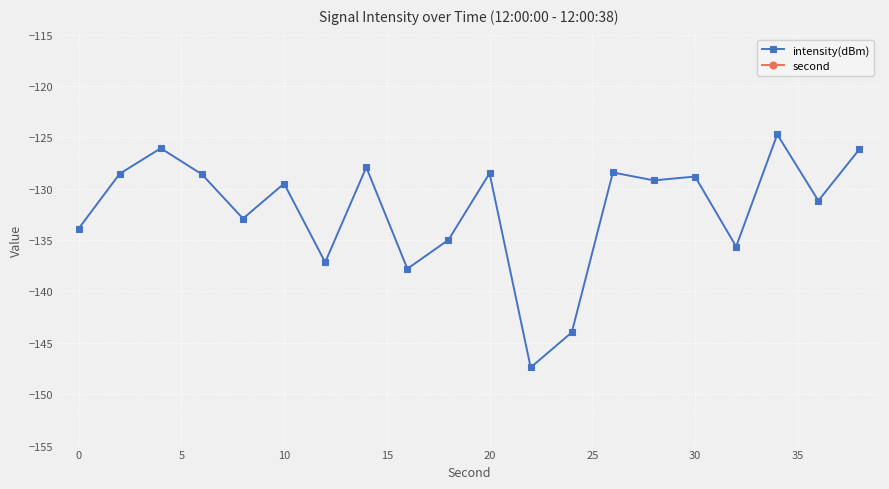

Which series has the largest range (max minus min)?

second